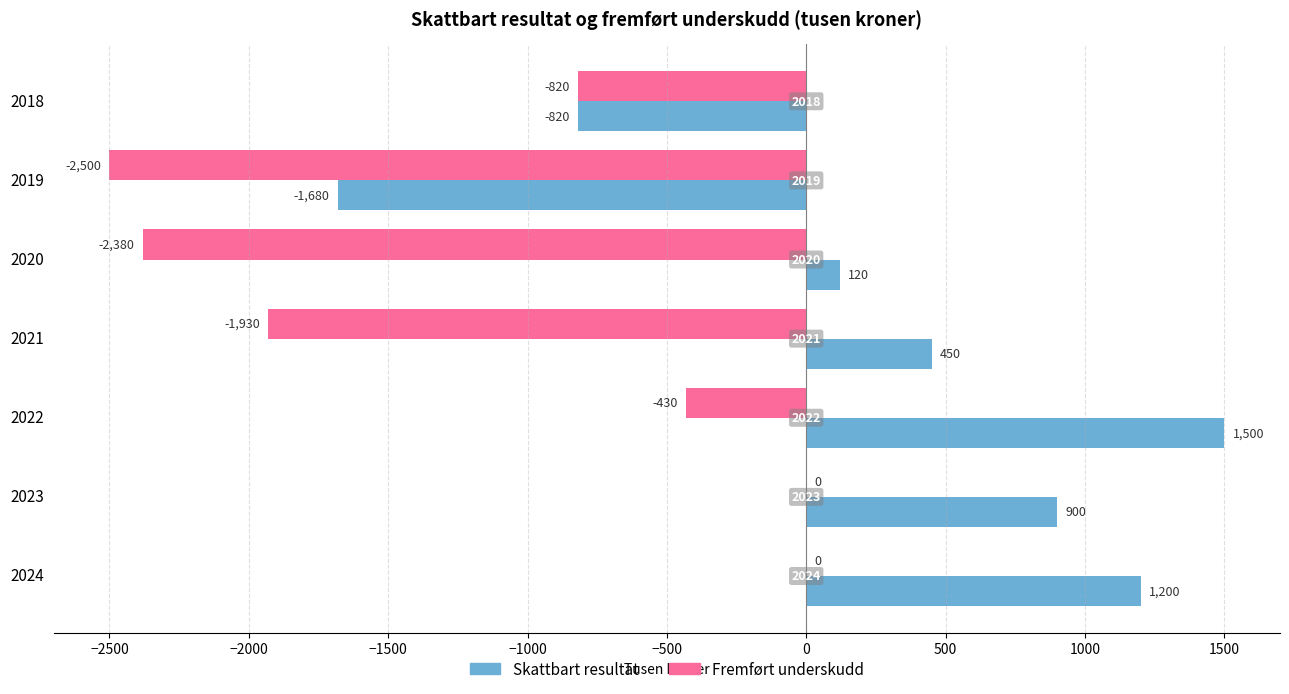

How many positive values does the Skattbart resultat series have?

5